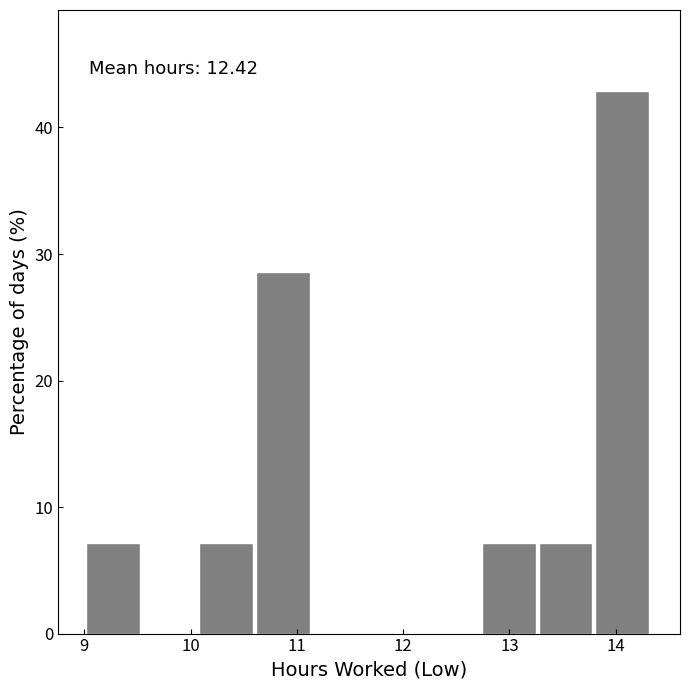

Which range on the x-axis has the tallest bar?

13.8 to 14.3